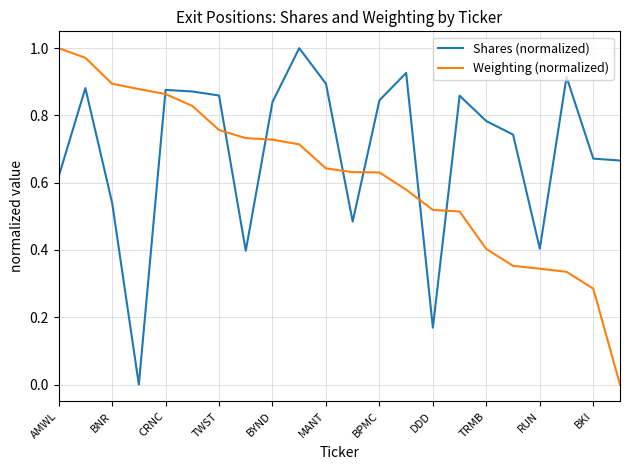

Rank the series by their average value, from highest to lowest.

Shares (normalized), Weighting (normalized)